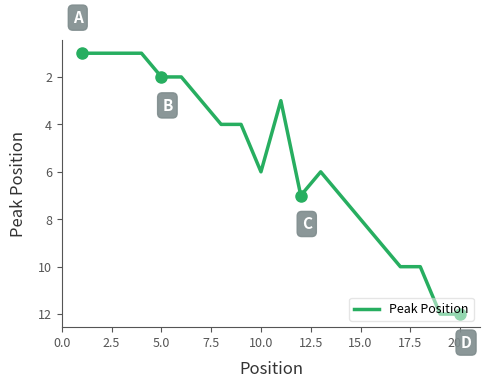

How many lines are shown in the chart?

1